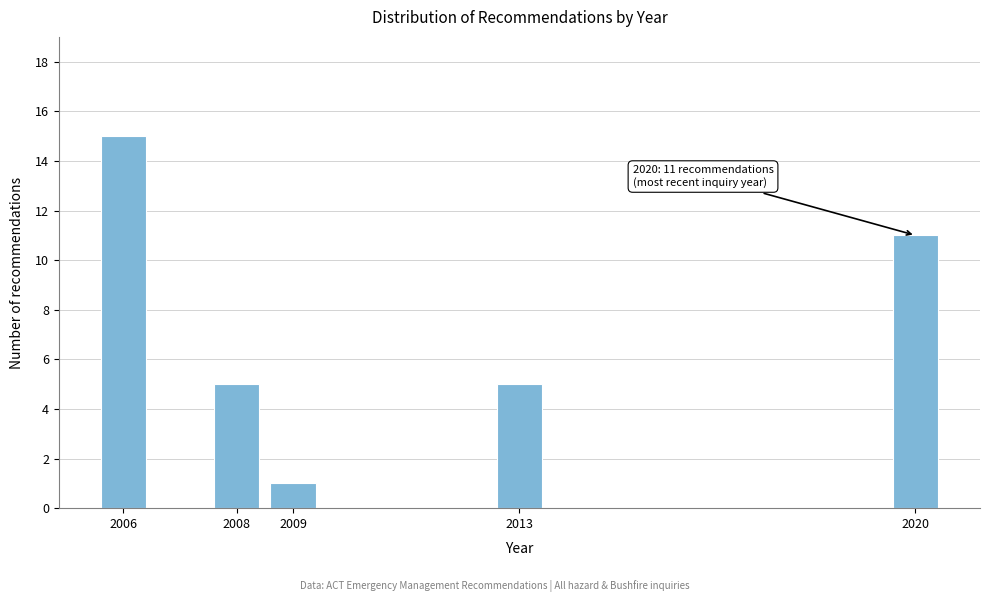

Reading left to right, extract all data points from this chart.

15	5	1	5	11